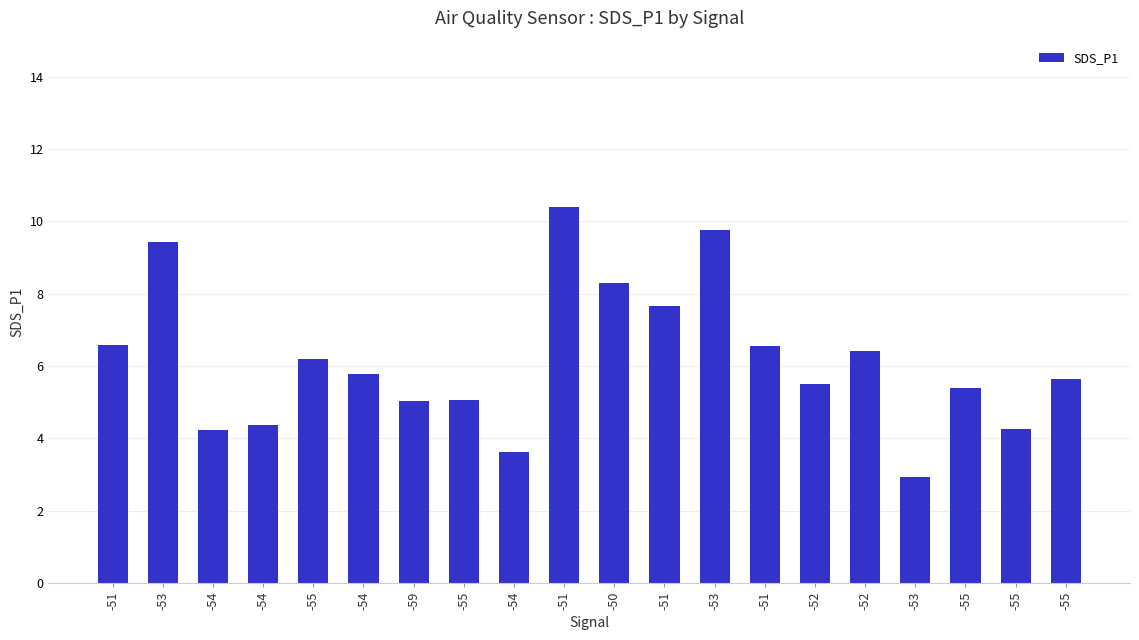

Reading right to left, list all the values displayed in this chart.

5.7	4.2	5.4	2.9	6.4	5.5	6.5	9.8	7.7	8.3	10.4	3.6	5.1	5.0	5.8	6.2	4.4	4.2	9.4	6.6